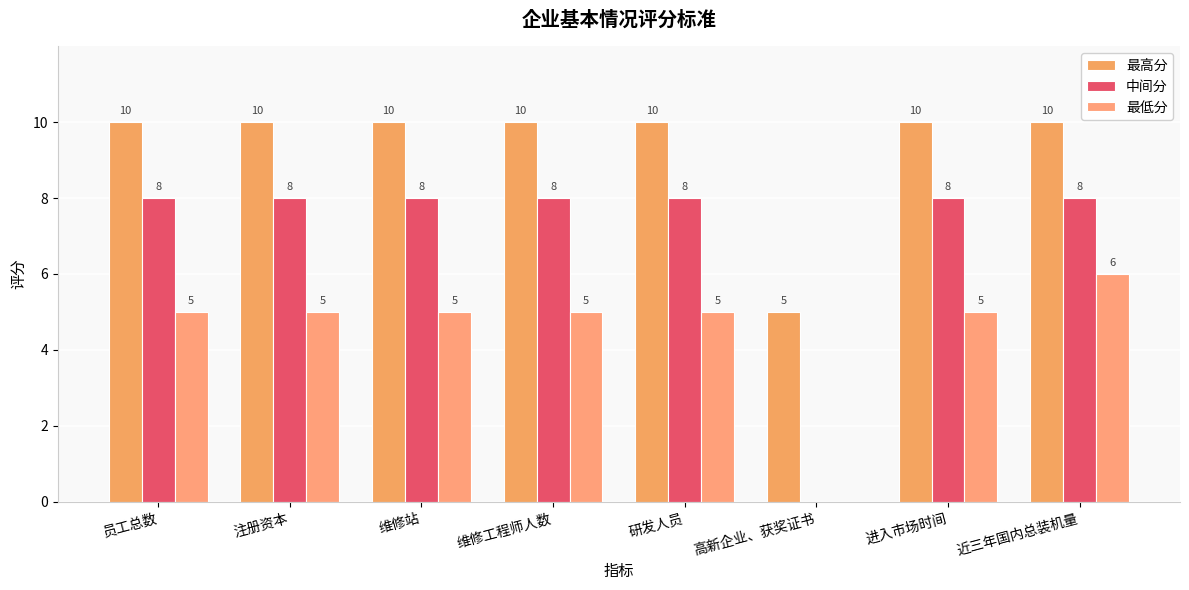

At which category is the sum across all series the highest?

近三年国内总装机量